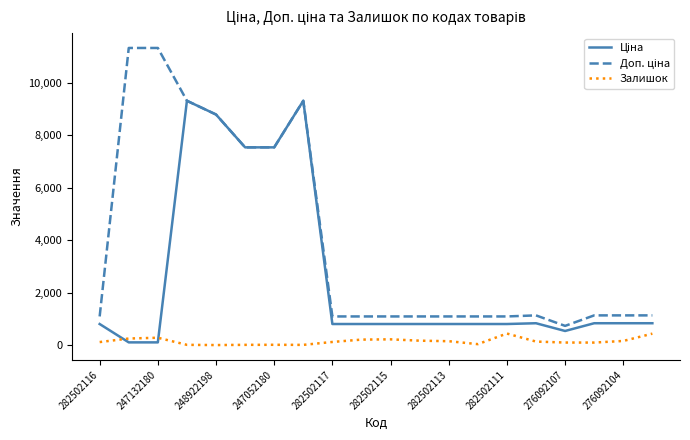

What is the greatest value displayed?

11334.0